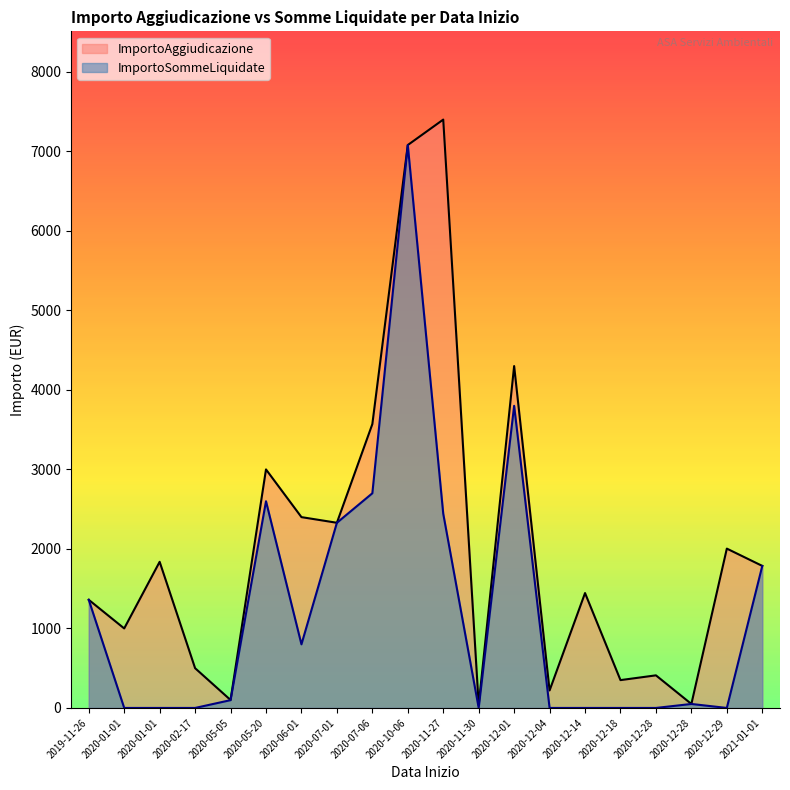

Where is ImportoAggiudicazione nearest to the value 3718?

2020-07-06